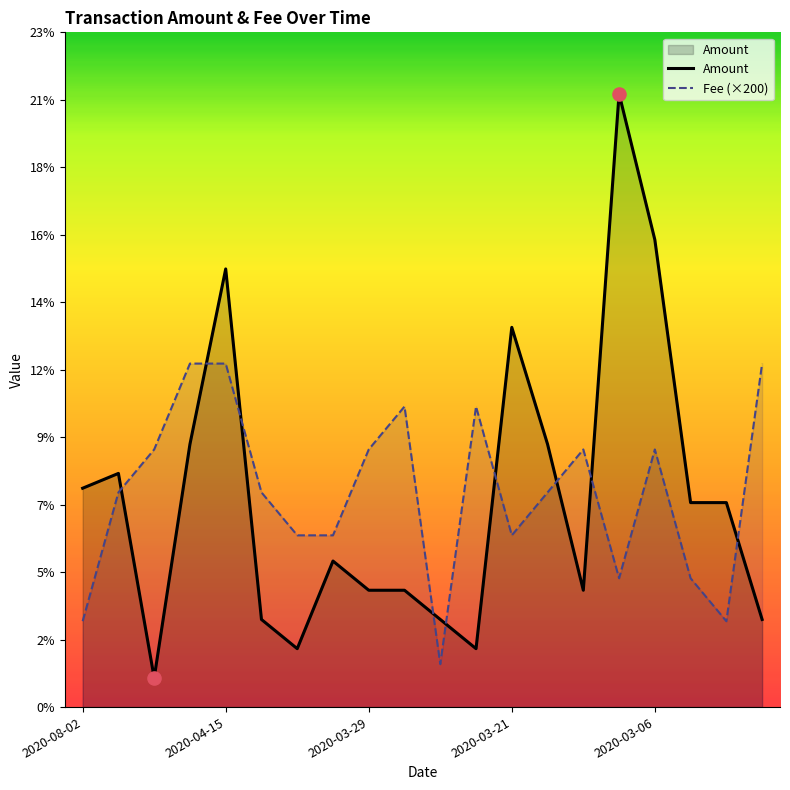

What are all the series names shown in the legend?

Amount, Fee (×200)